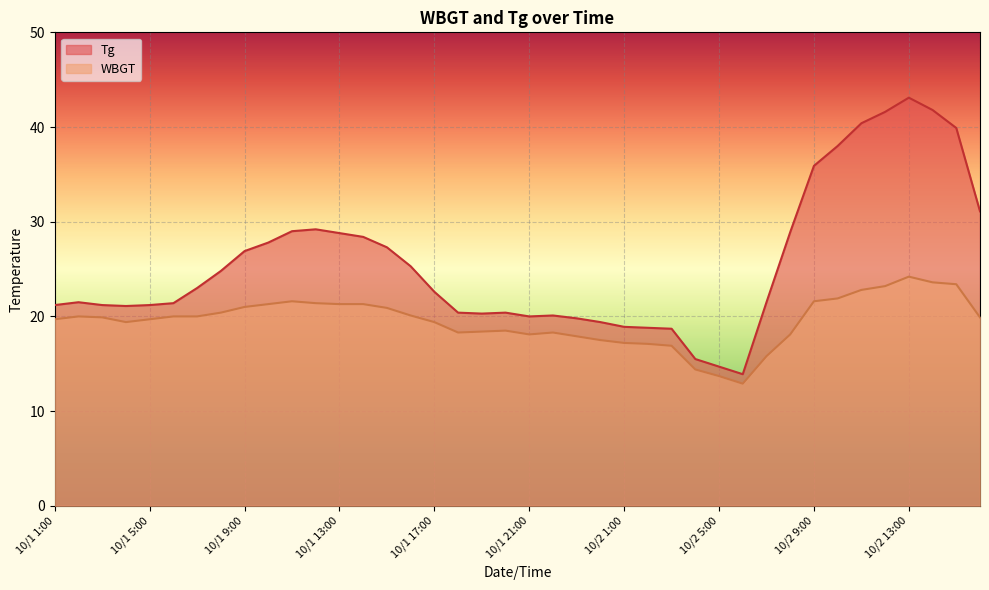

True or false: Tg and WBGT intersect in this chart.

False